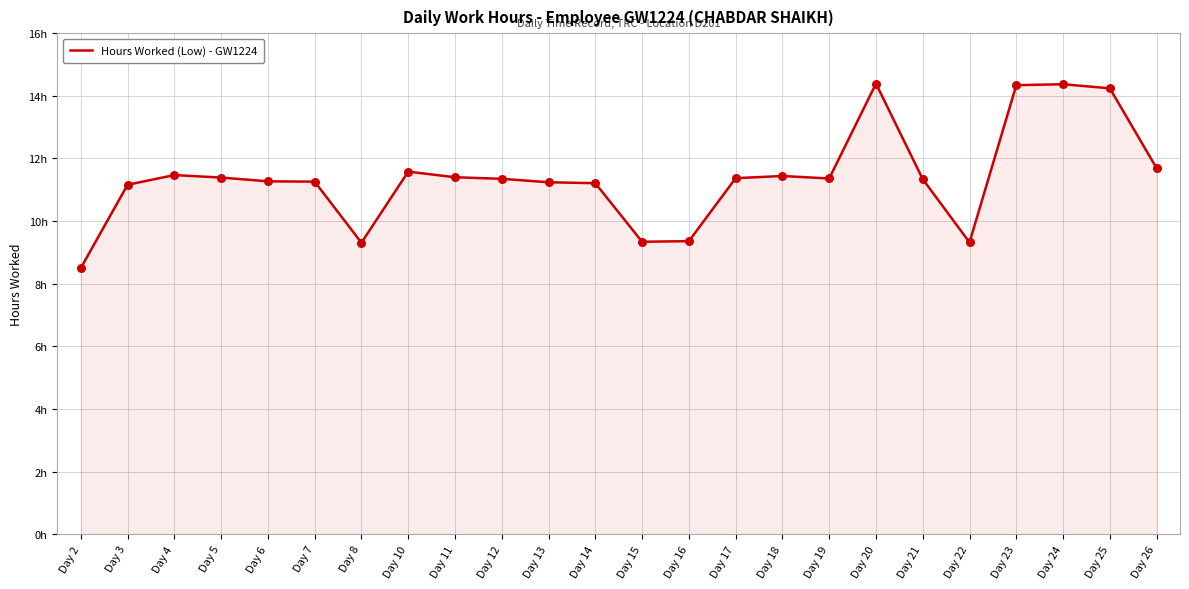

What is the ratio of the value at Day 24 to the value at Day 2?

1.7